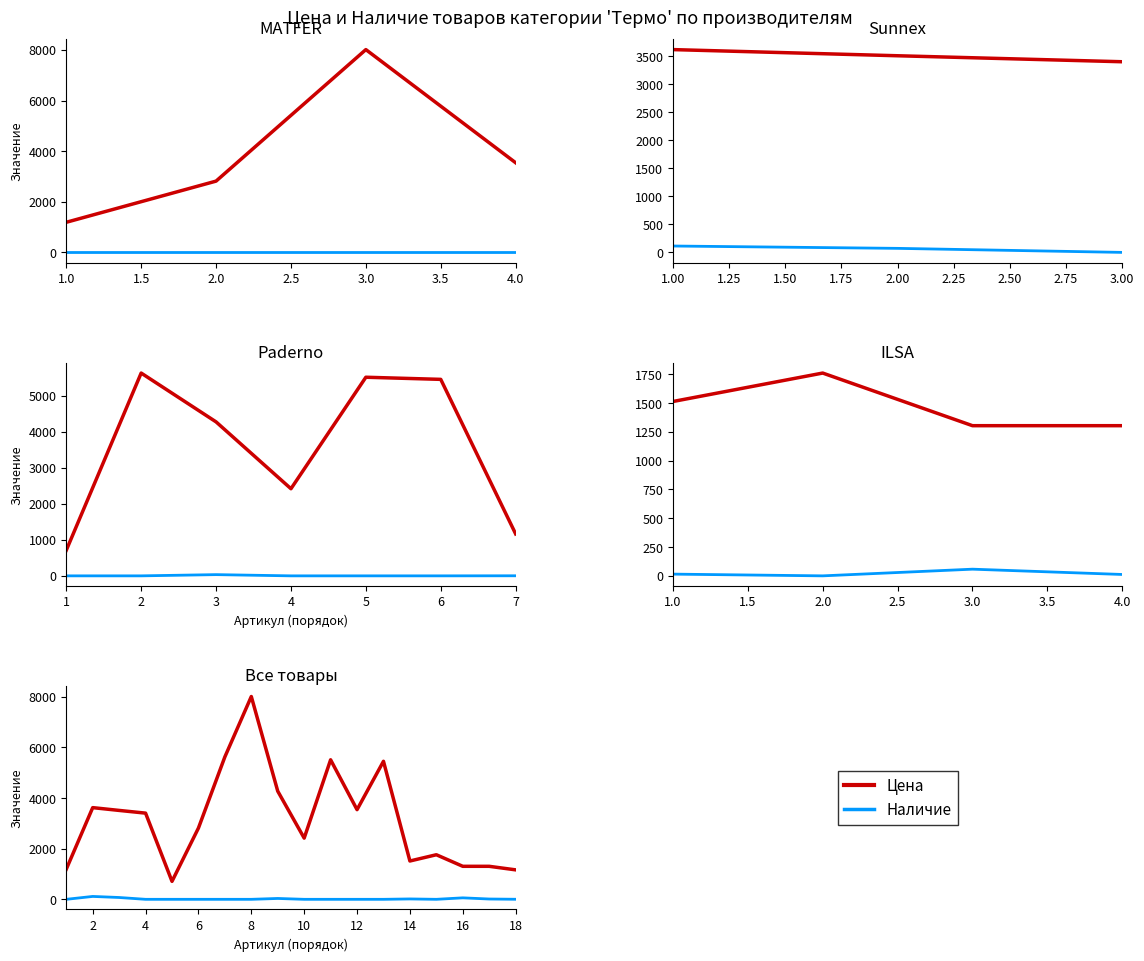

How many data points in Наличие are above 0?

7